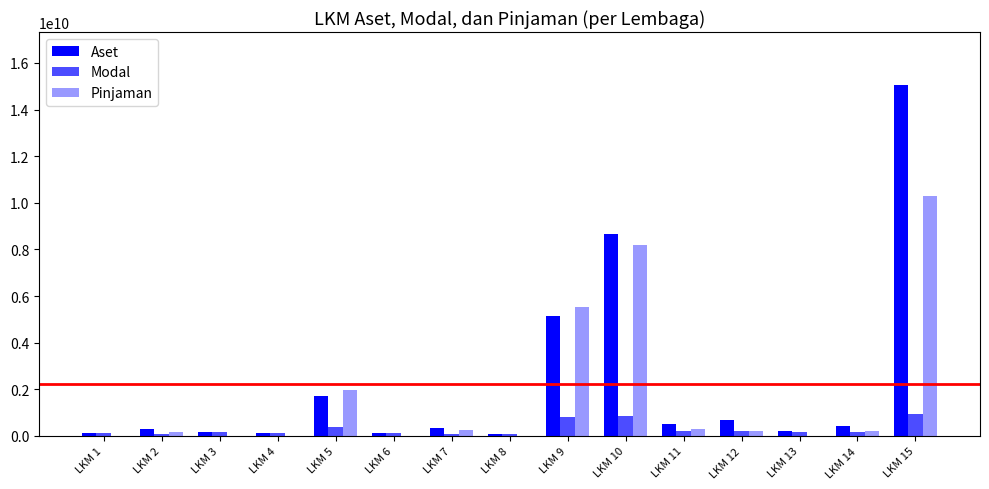

Reading left to right, extract all data points from this chart.

Aset: 137831465	283249400	157606000	130185925	1722018375	122981600	338086212	101560000	5131263741	8665683400	515372219	678280127	199667950	428466727	15068030588
Modal: 137831465	103045400	157606000	130185925	392789497	116581600	103599595	101045000	829442415	852335260	217583219	205143588	151979700	173696595	958004062
Pinjaman: 0	178904000	0	0	1990542802	16030000	234486617	515000	5544567022	8192532848	296366000	204559139	9031500	219679950	10300346197